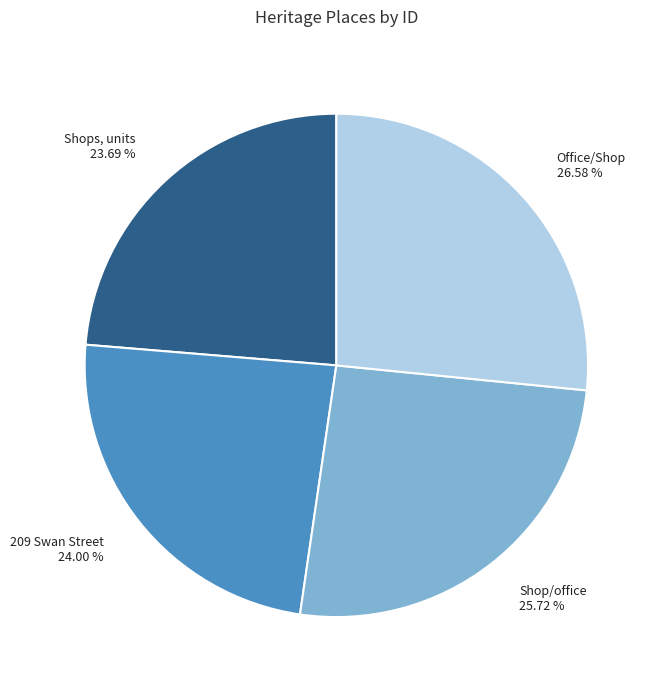

Which slice is the largest?

Office/Shop